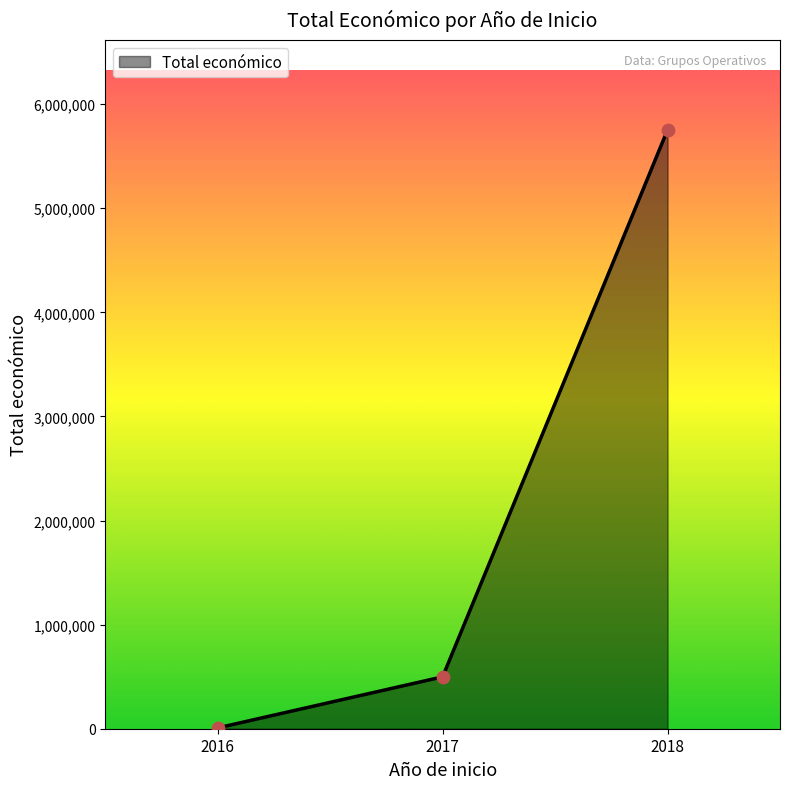

Approximately how many times larger is the value at 2018 compared to 2017?

11.5